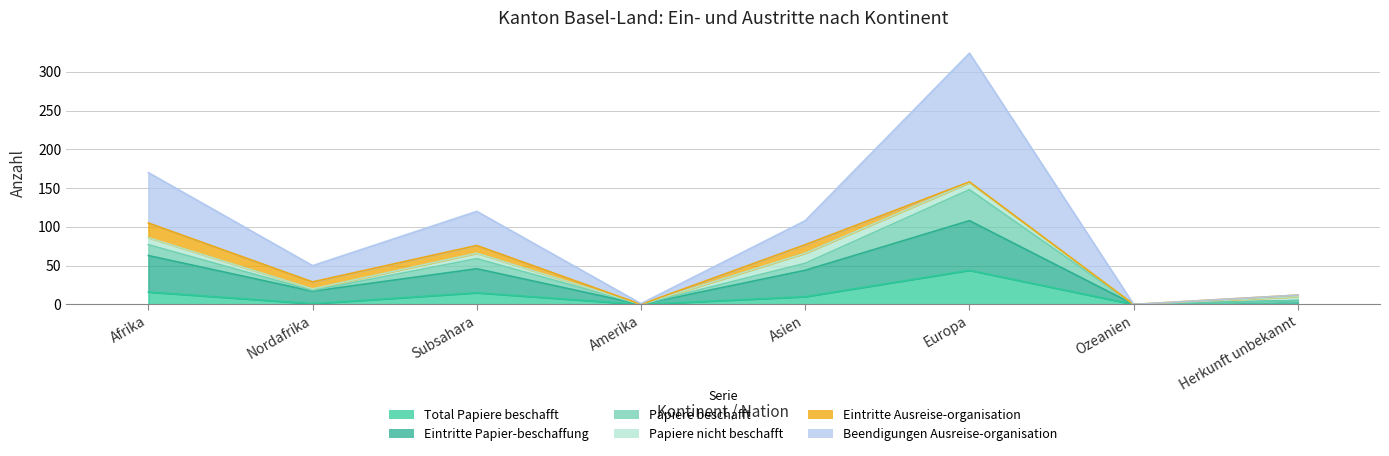

True or false: Eintritte Papier-beschaffung and Total Papiere beschafft cross at least once.

False